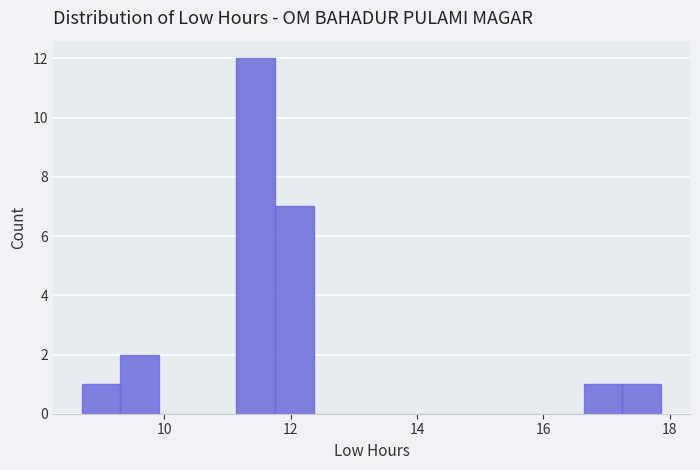

Read against the x-axis, roughly where is the centre of the tallest bar?

11.4